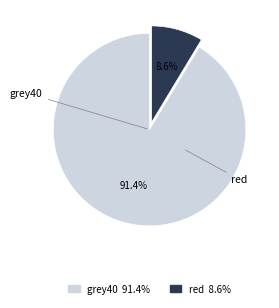

How many segments does this pie chart have?

2